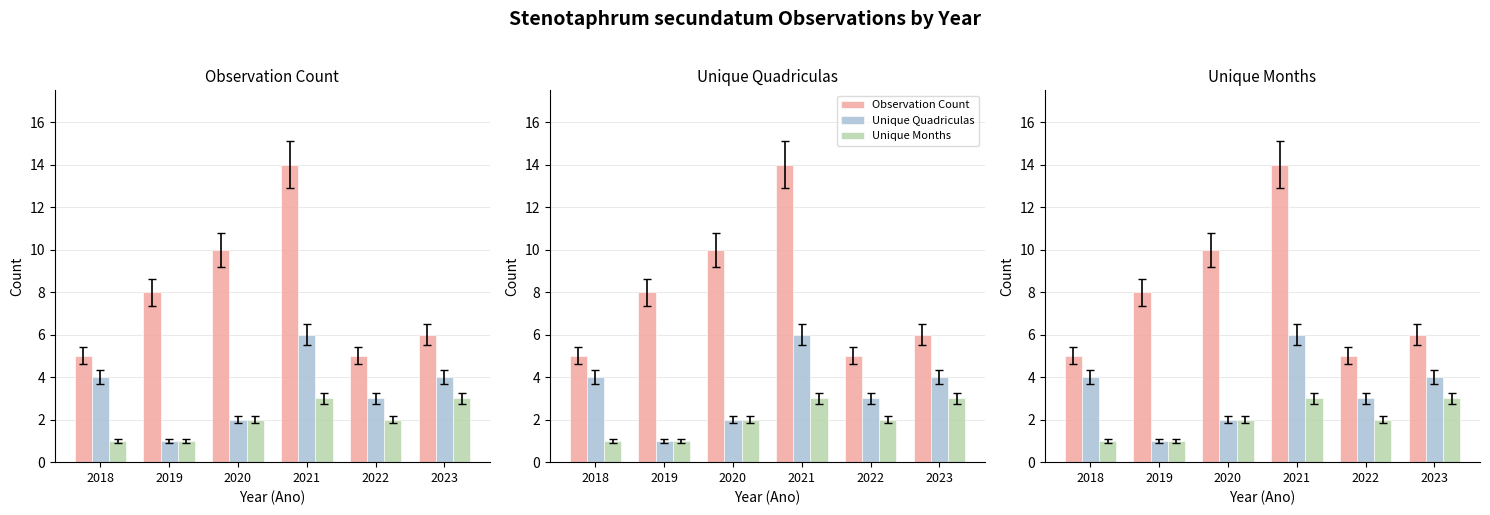

What is the sum of the Observation Count values at 2018 and 2023?

11